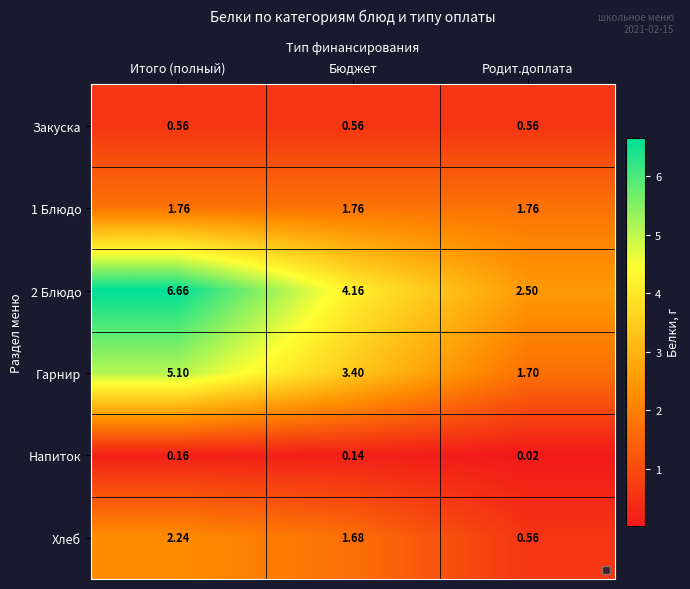

Rank the categories by 2 Блюдо value from lowest to highest.

Родит.доплата, Бюджет, Итого (полный)